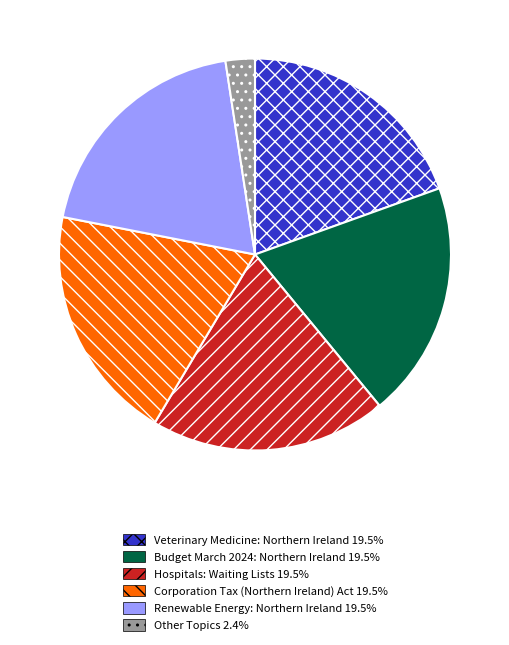

How many slices are in this pie chart?

6